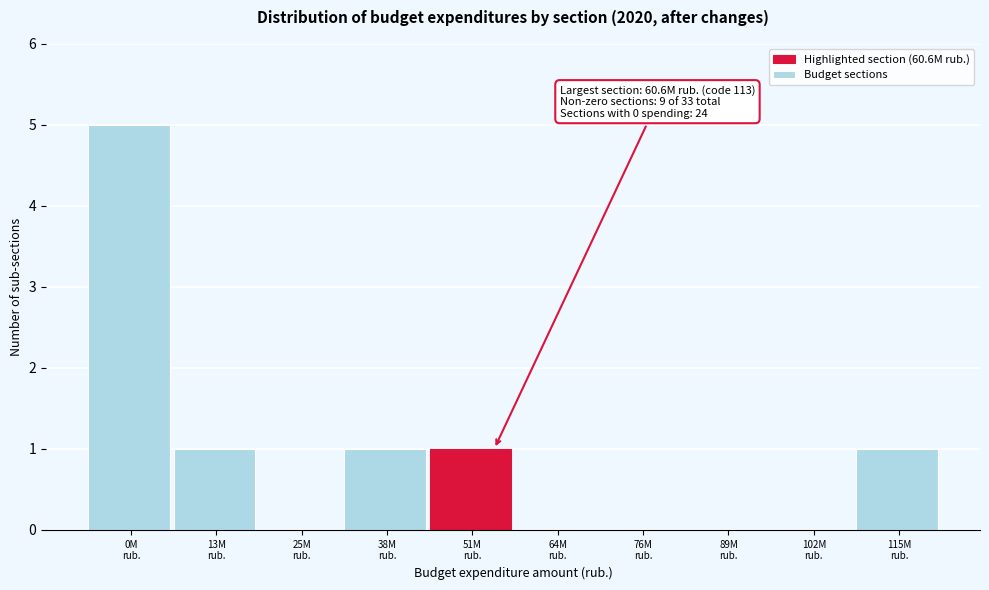

What is the sum of all values?

9